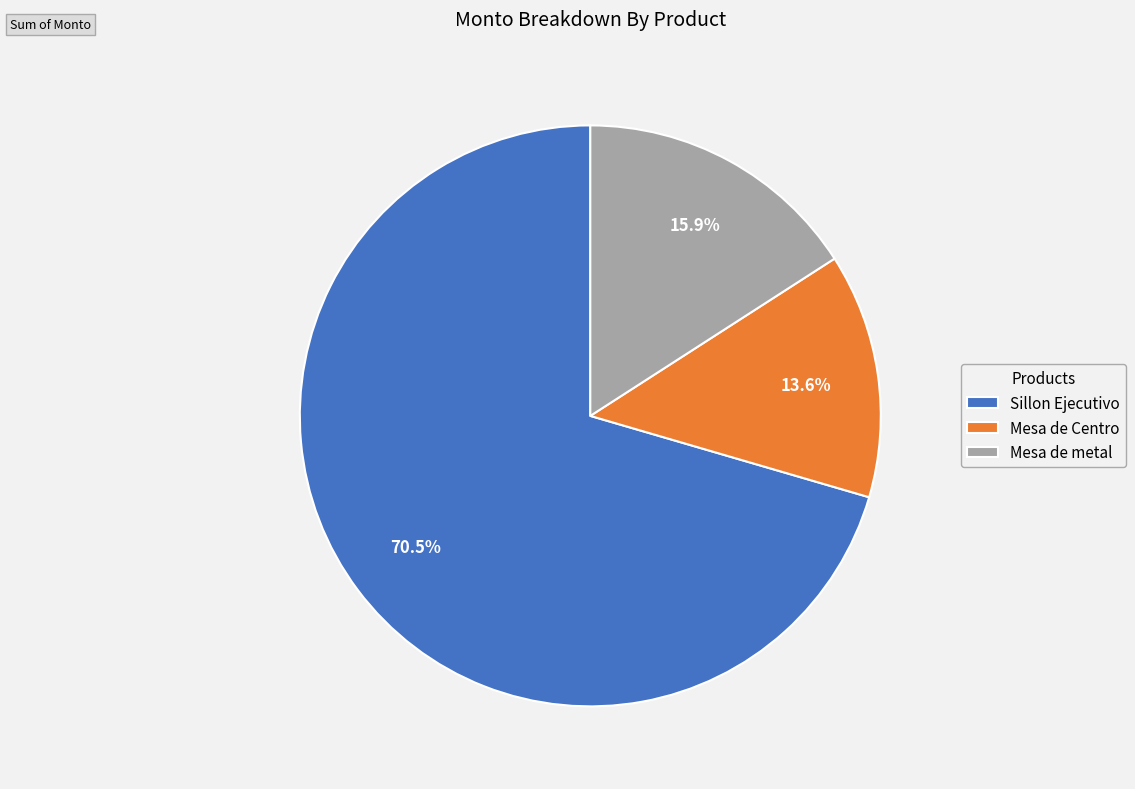

What percentage is the Mesa de Centro slice, to the nearest percent?

14%